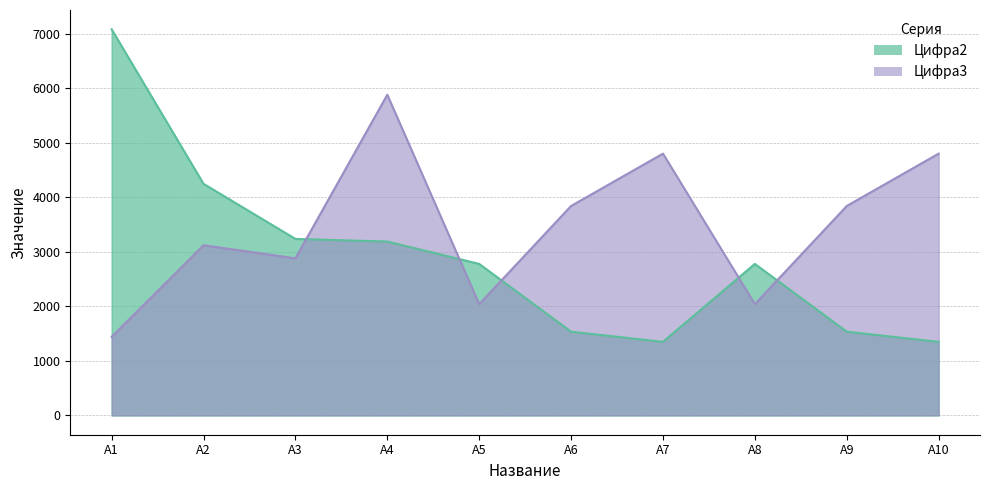

Does the chart have visible grid lines?

Yes